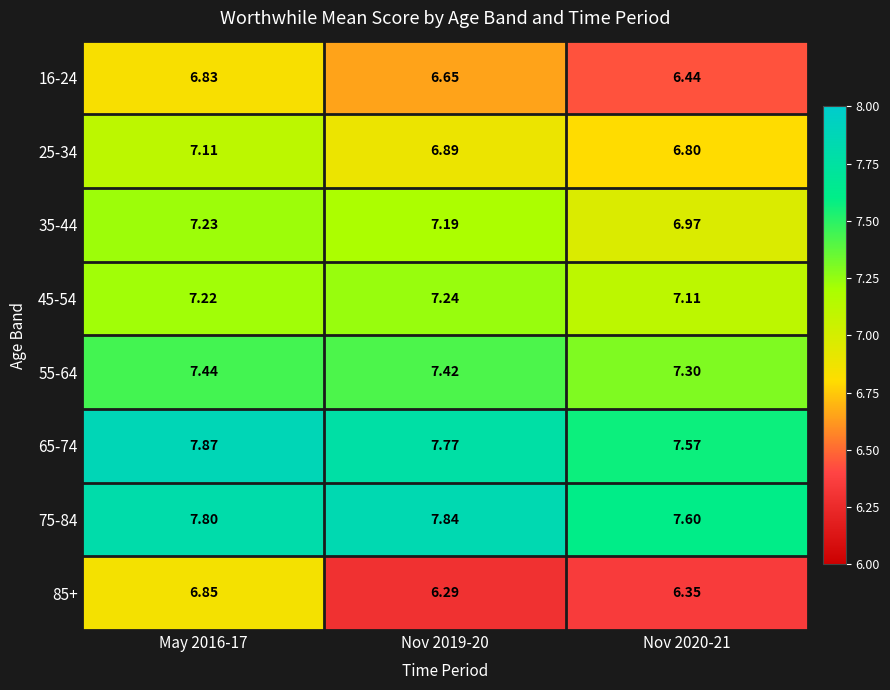

Reading right to left, extract all data points from this chart.

16-24: Nov 2020-21=6.4	Nov 2019-20=6.7	May 2016-17=6.8
25-34: Nov 2020-21=6.8	Nov 2019-20=6.9	May 2016-17=7.1
35-44: Nov 2020-21=7.0	Nov 2019-20=7.2	May 2016-17=7.2
45-54: Nov 2020-21=7.1	Nov 2019-20=7.2	May 2016-17=7.2
55-64: Nov 2020-21=7.3	Nov 2019-20=7.4	May 2016-17=7.4
65-74: Nov 2020-21=7.6	Nov 2019-20=7.8	May 2016-17=7.9
75-84: Nov 2020-21=7.6	Nov 2019-20=7.8	May 2016-17=7.8
85+: Nov 2020-21=6.3	Nov 2019-20=6.3	May 2016-17=6.8